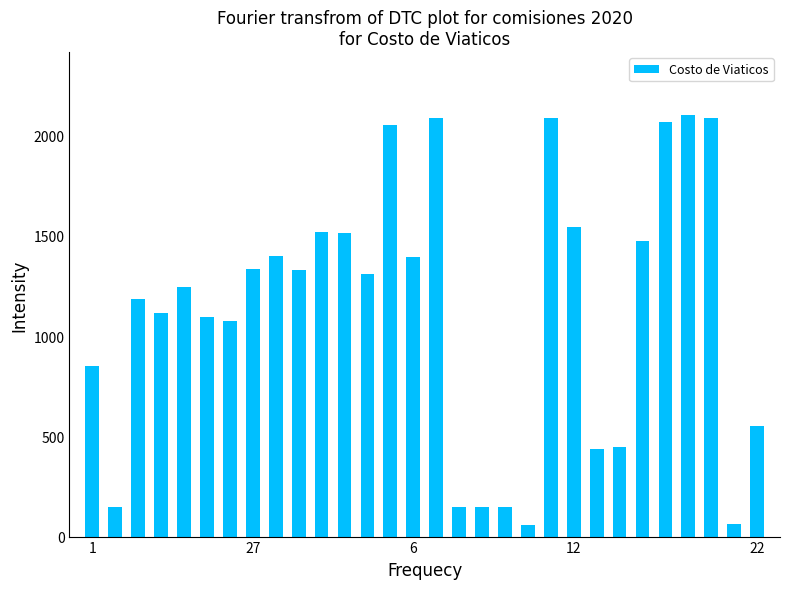

What is the greatest value displayed?

2100.5